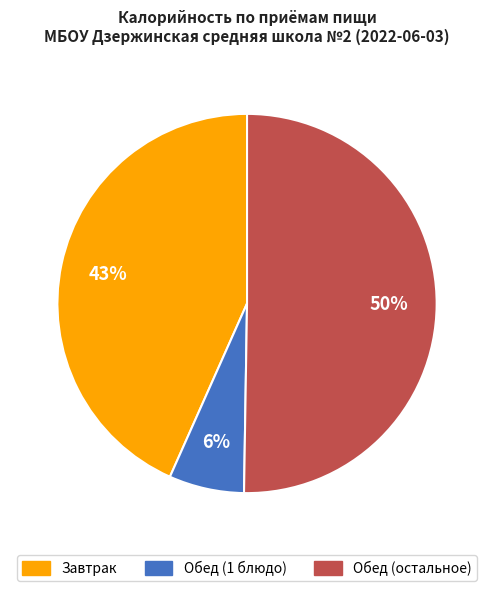

Count the number of slices in the pie.

3